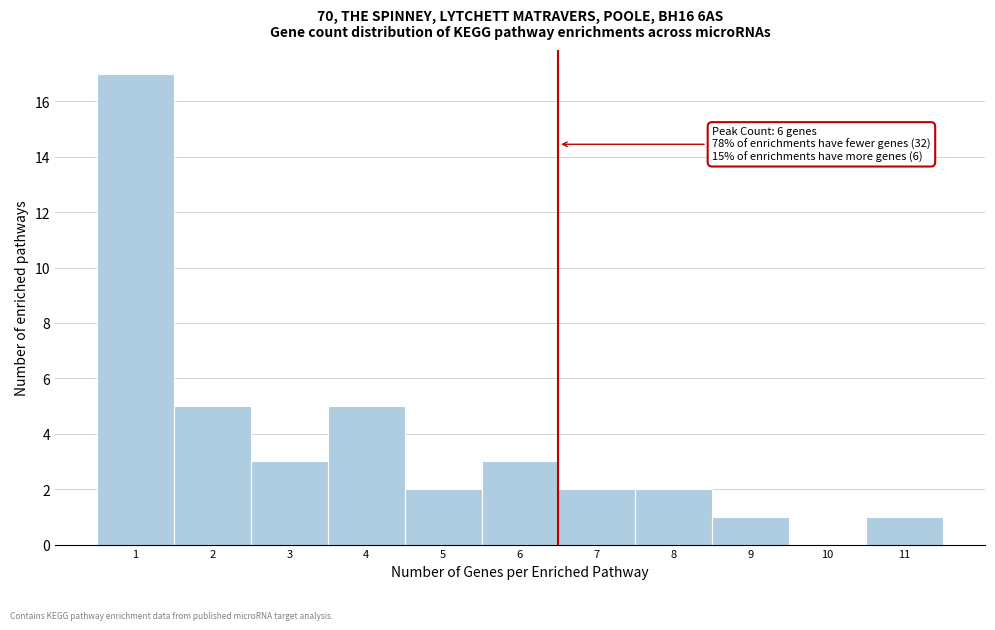

Which range on the x-axis has the tallest bar?

0.5 to 1.5